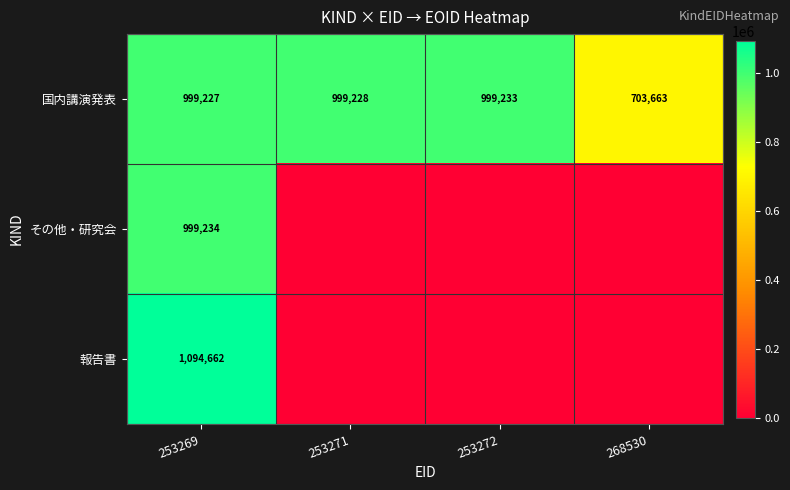

Rank the series at 253269 from lowest to highest value.

国内講演発表, その他・研究会, 報告書